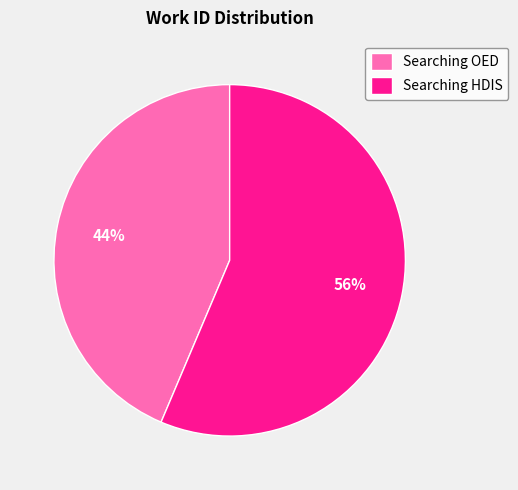

Combined, do Searching OED and Searching HDIS account for over 50%?

Yes